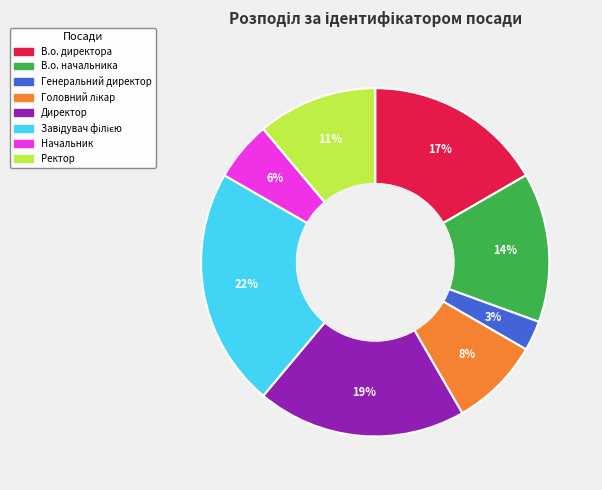

To the nearest percent, what portion does В.о. начальника represent?

14%